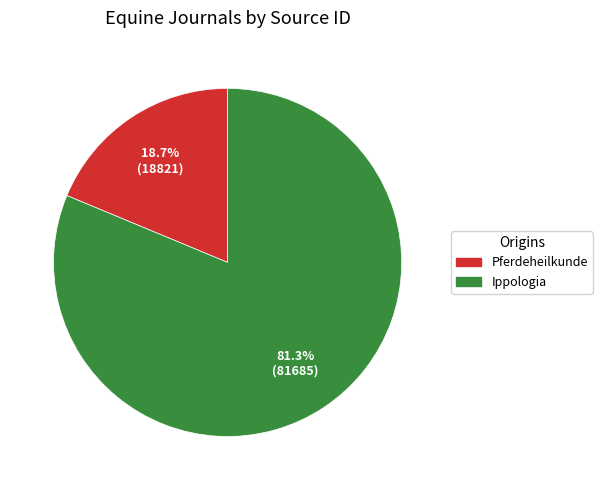

Count the number of slices in the pie.

2